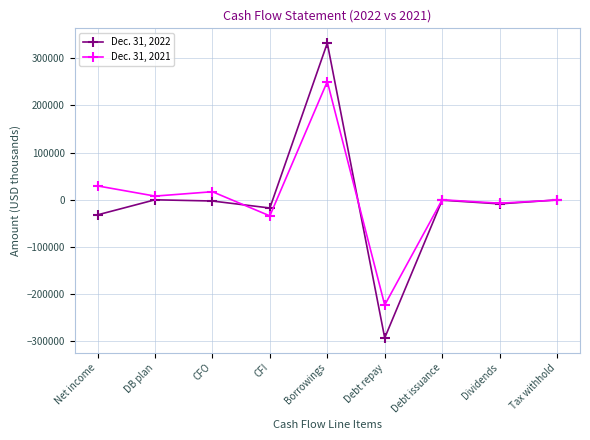

Which category has the lowest value across all series?

Debt repay